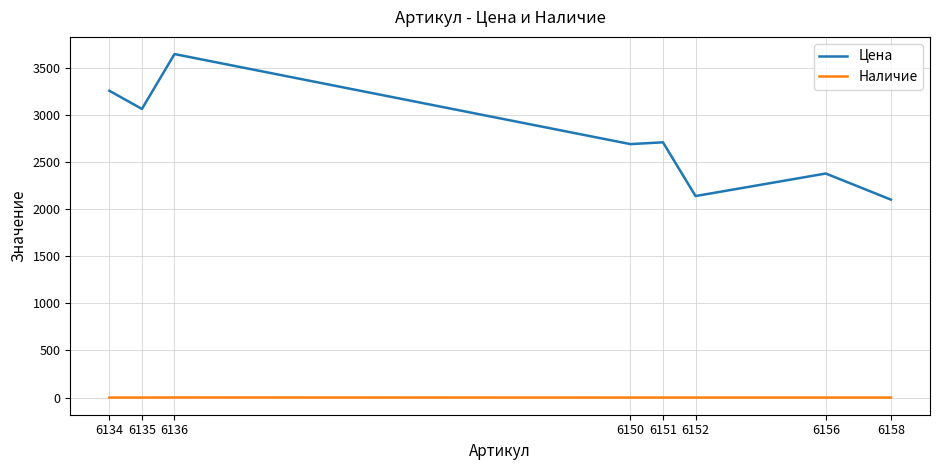

True or false: Наличие and Цена intersect in this chart.

False